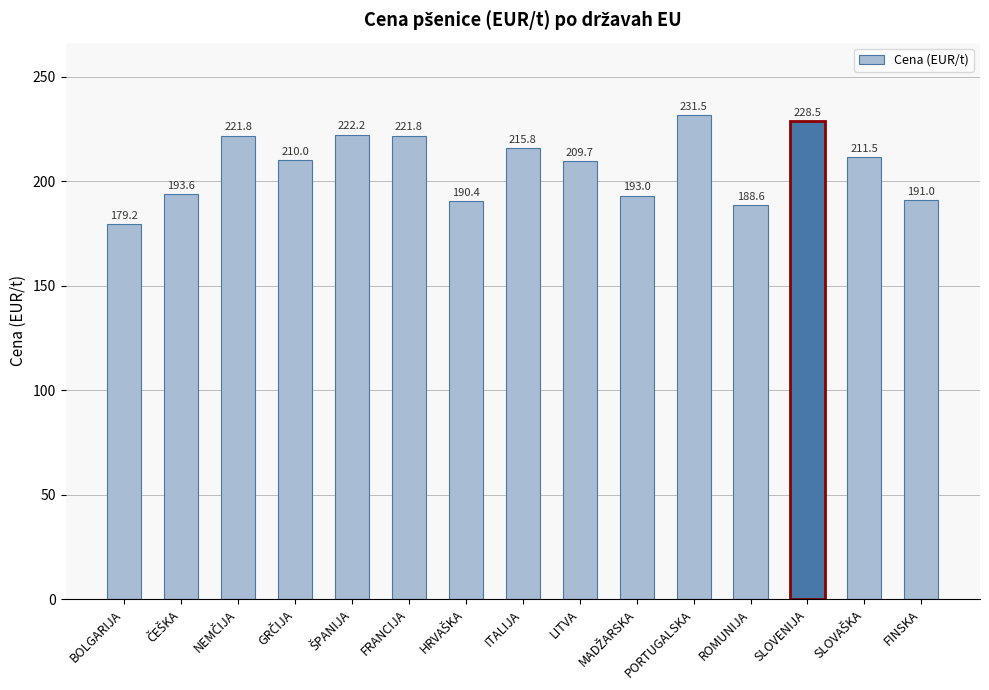

What is the change in value from PORTUGALSKA to FINSKA?

-40.5